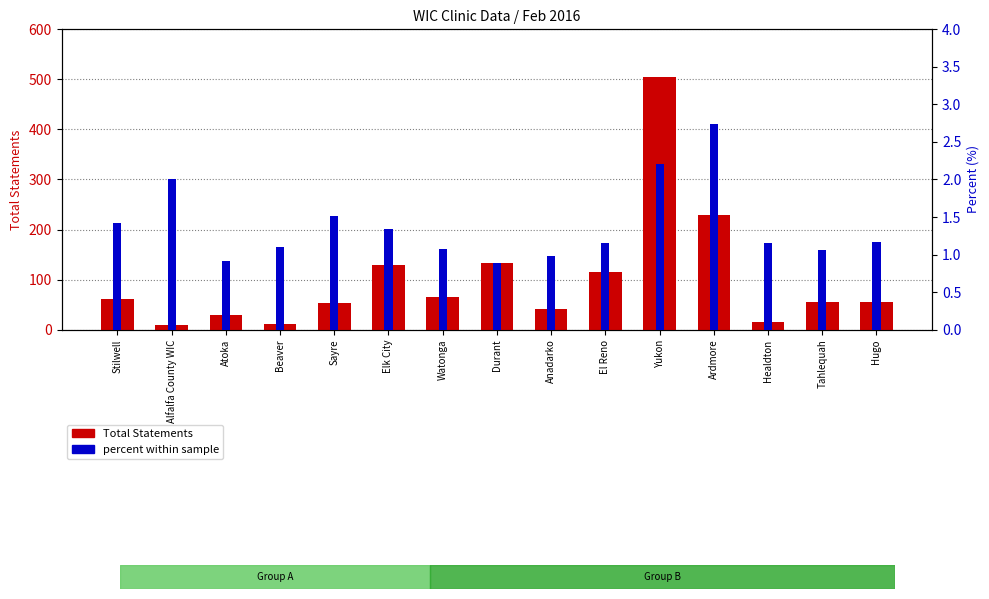

At which category is the sum across all series the highest?

Yukon